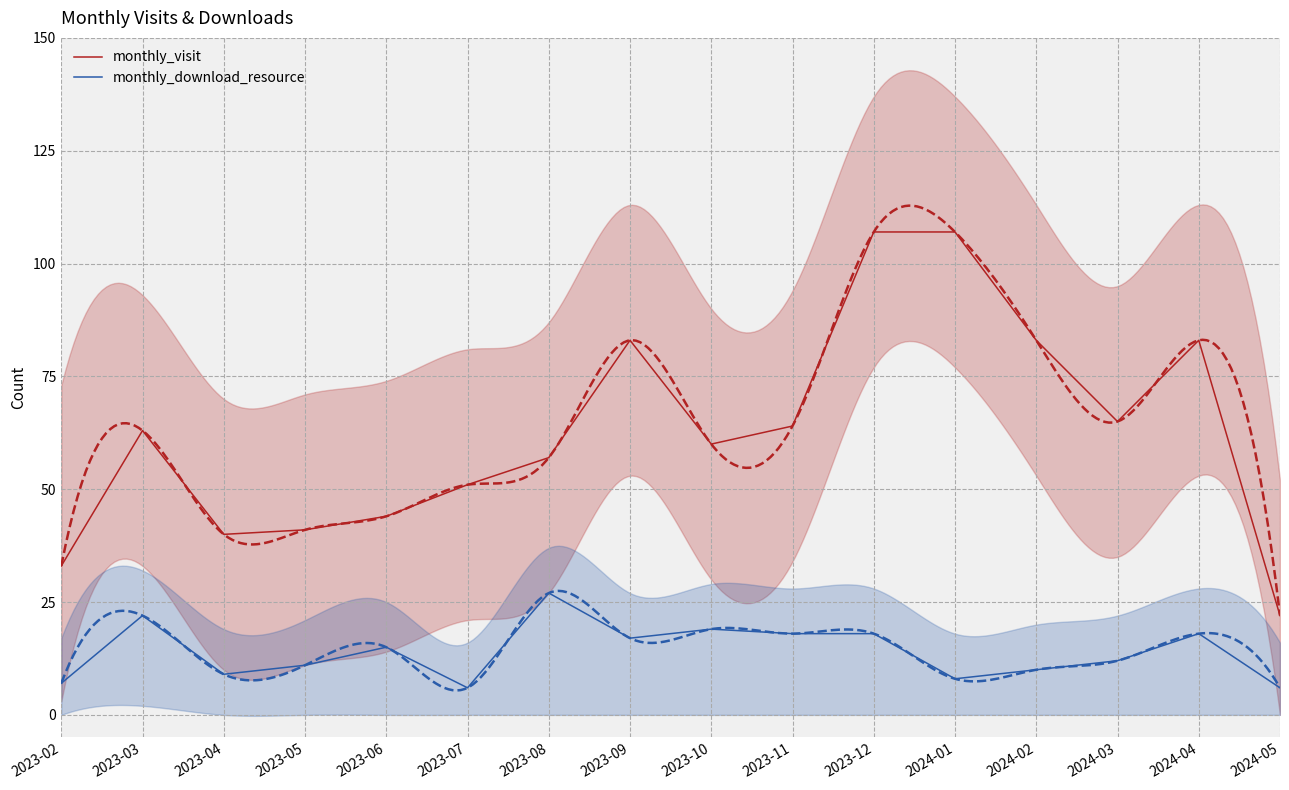

What is the smallest value displayed?

6